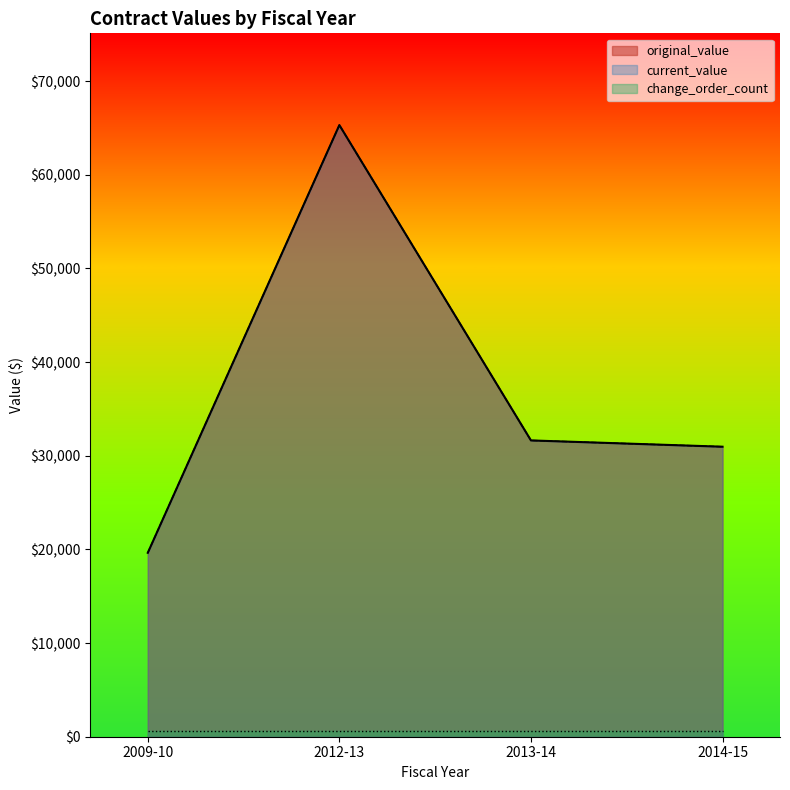

Read the original_value value at 2013-14.

24413.6